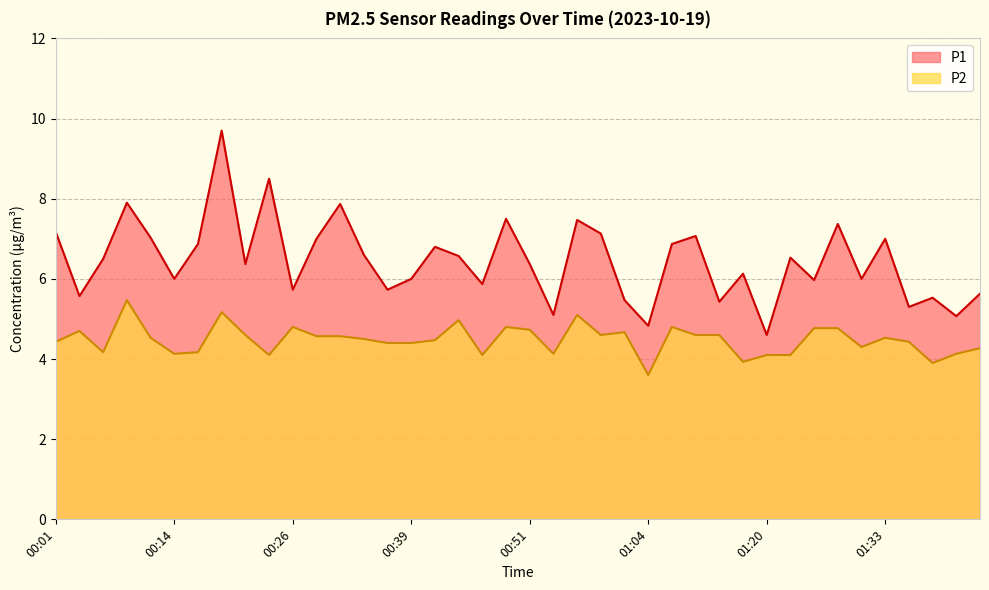

Does the chart display data point markers on the line(s)?

No